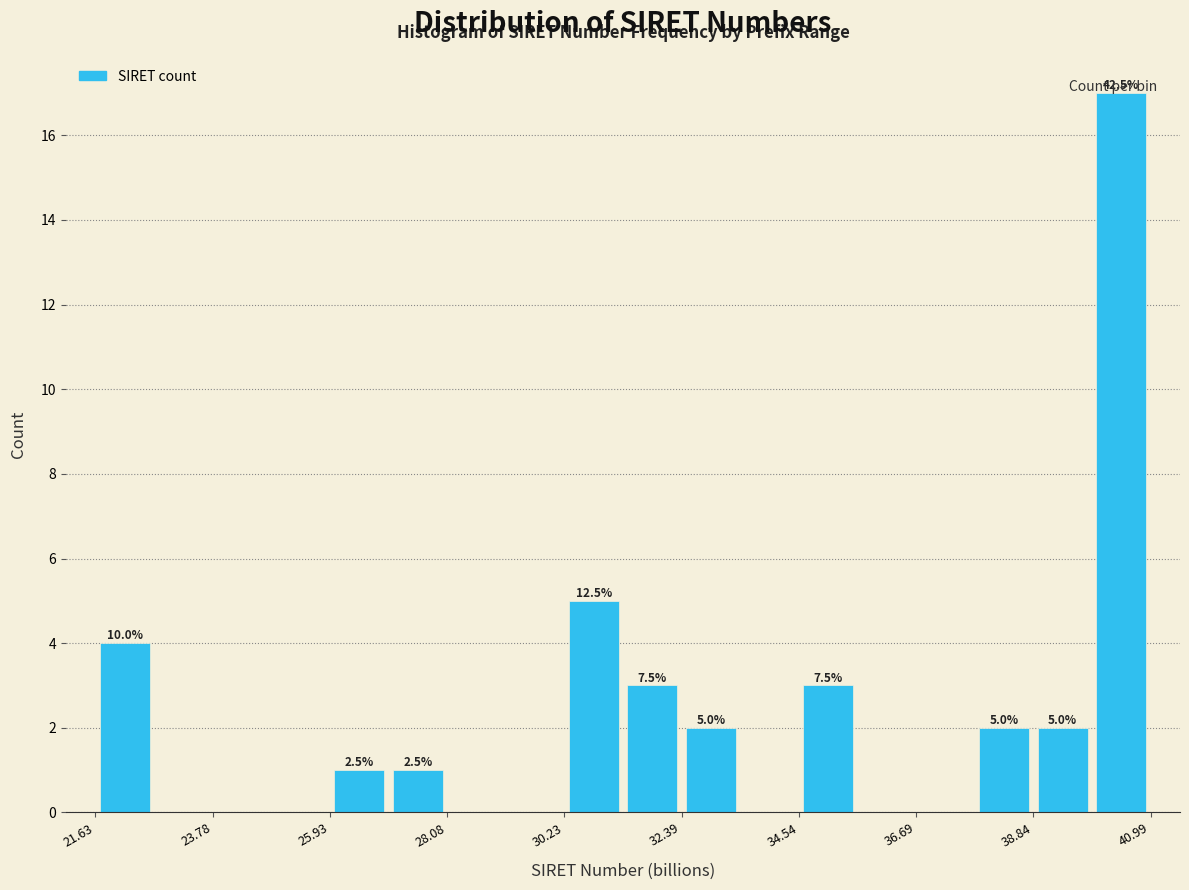

Around what value on the x-axis is the tallest bar? Give the approximate position of its centre, as read against the axis.

40.5